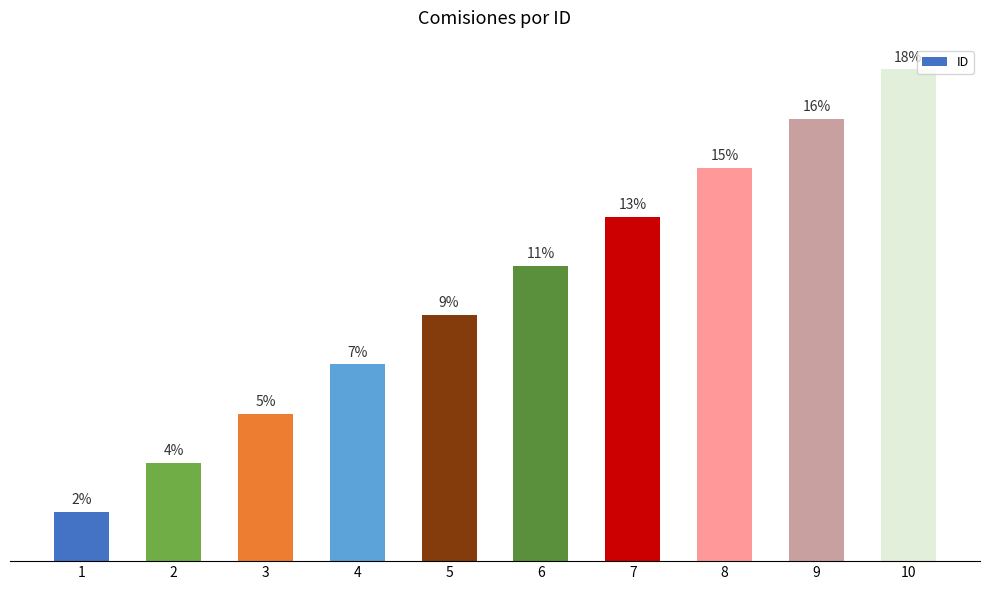

Rank the categories by value from highest to lowest.

10, 9, 8, 7, 6, 5, 4, 3, 2, 1